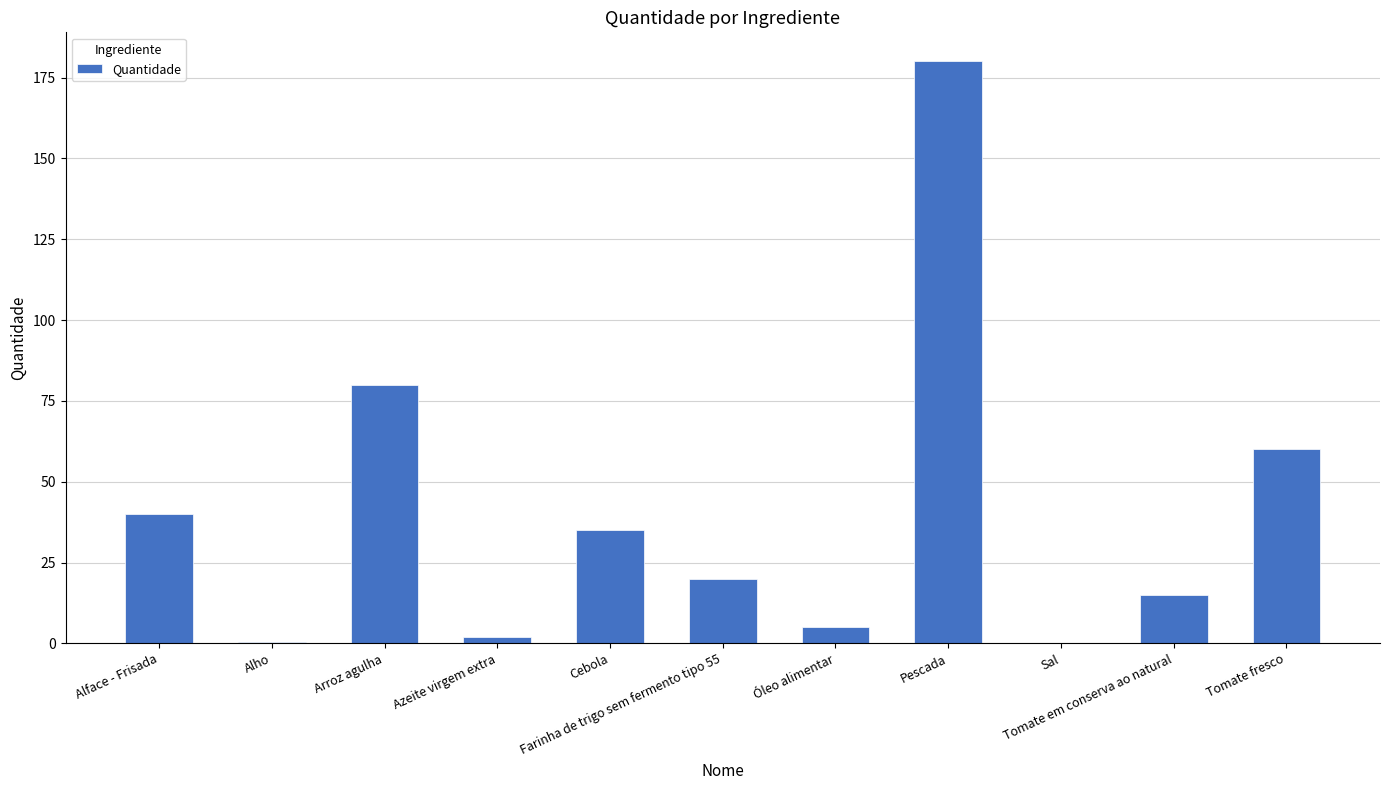

What is the greatest value displayed?

180.0